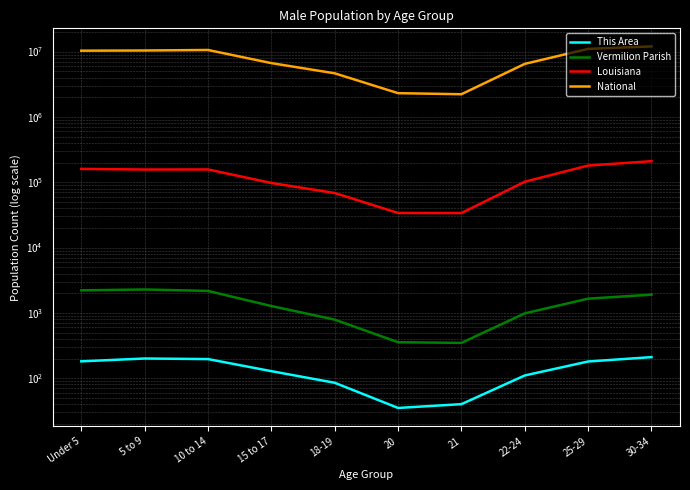

The value of Vermilion Parish at 18-19 is 1298. True or false?

False